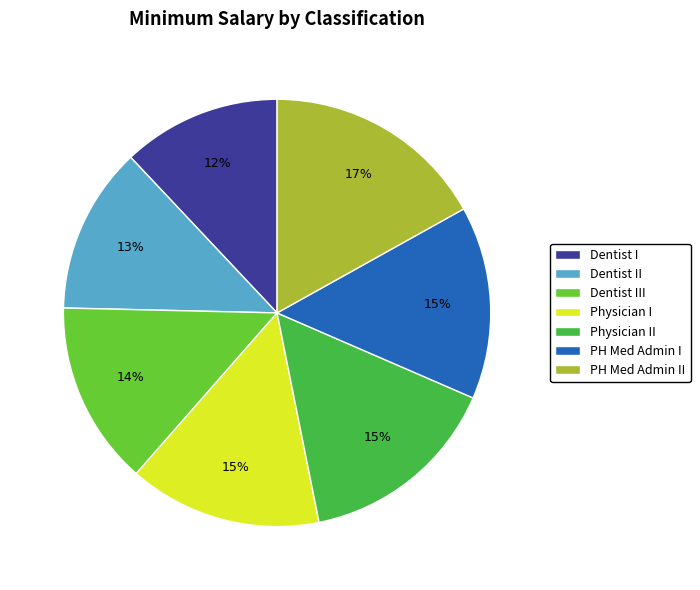

The Physician II slice represents 15% of the pie. True or false?

True